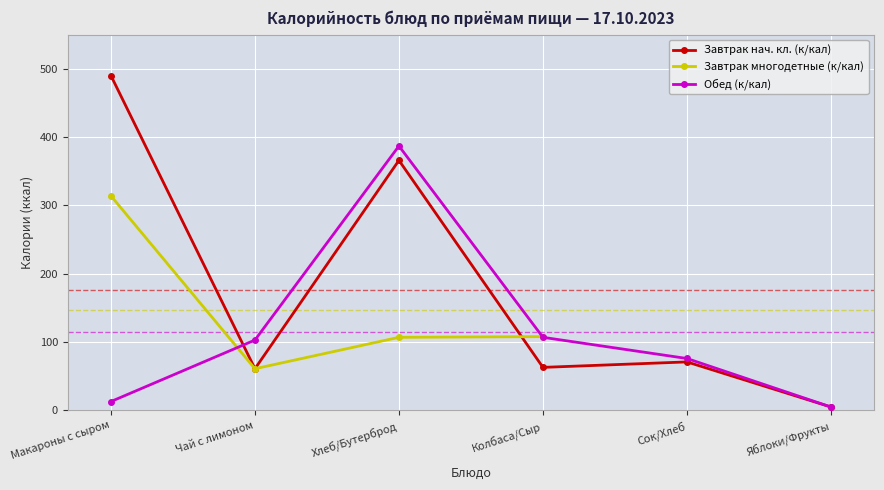

What is the total value across all series at Чай с лимоном?

225.0